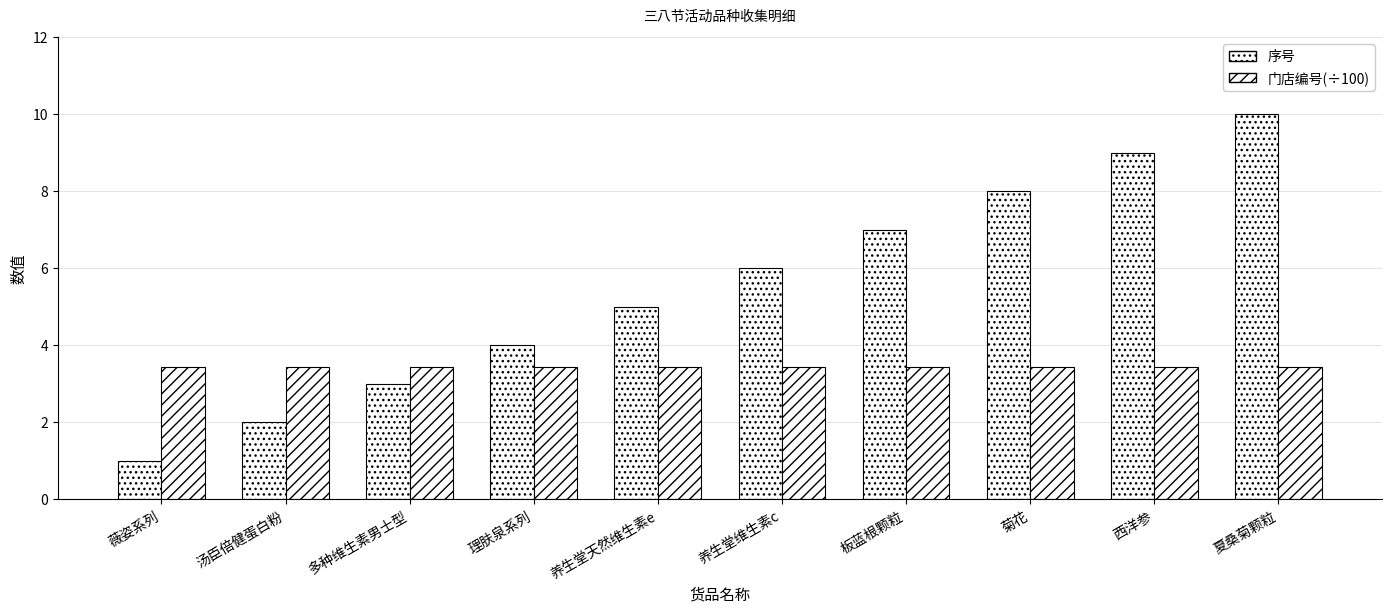

At 汤臣倍健蛋白粉, list the series in order from smallest to largest.

序号, 门店编号(÷100)